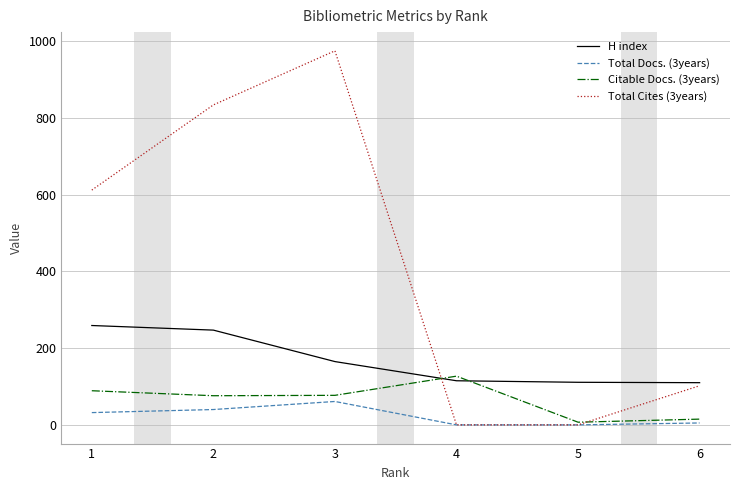

Rank the series by their maximum value, from lowest to highest.

Total Docs. (3years), Citable Docs. (3years), H index, Total Cites (3years)